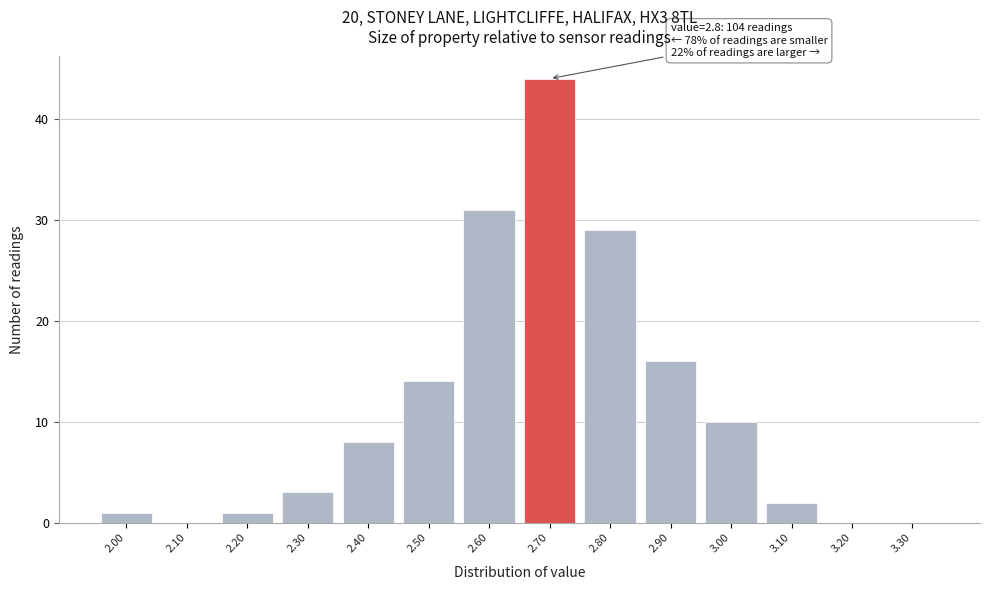

Reading left to right, what are all the values shown in this chart?

2.00=1	2.10=0	2.20=1	2.30=3	2.40=8	2.50=14	2.60=31	2.70=44	2.80=29	2.90=16	3.00=10	3.10=2	3.20=0	3.30=0